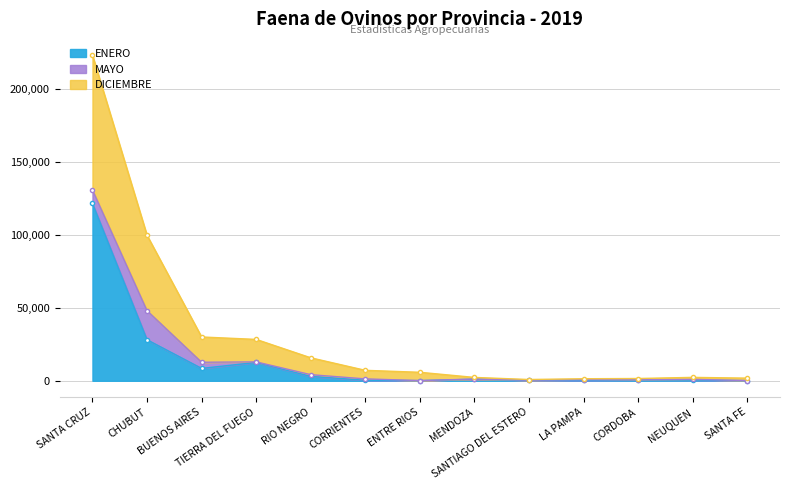

What is the label of the 13th point from the right?

SANTA CRUZ